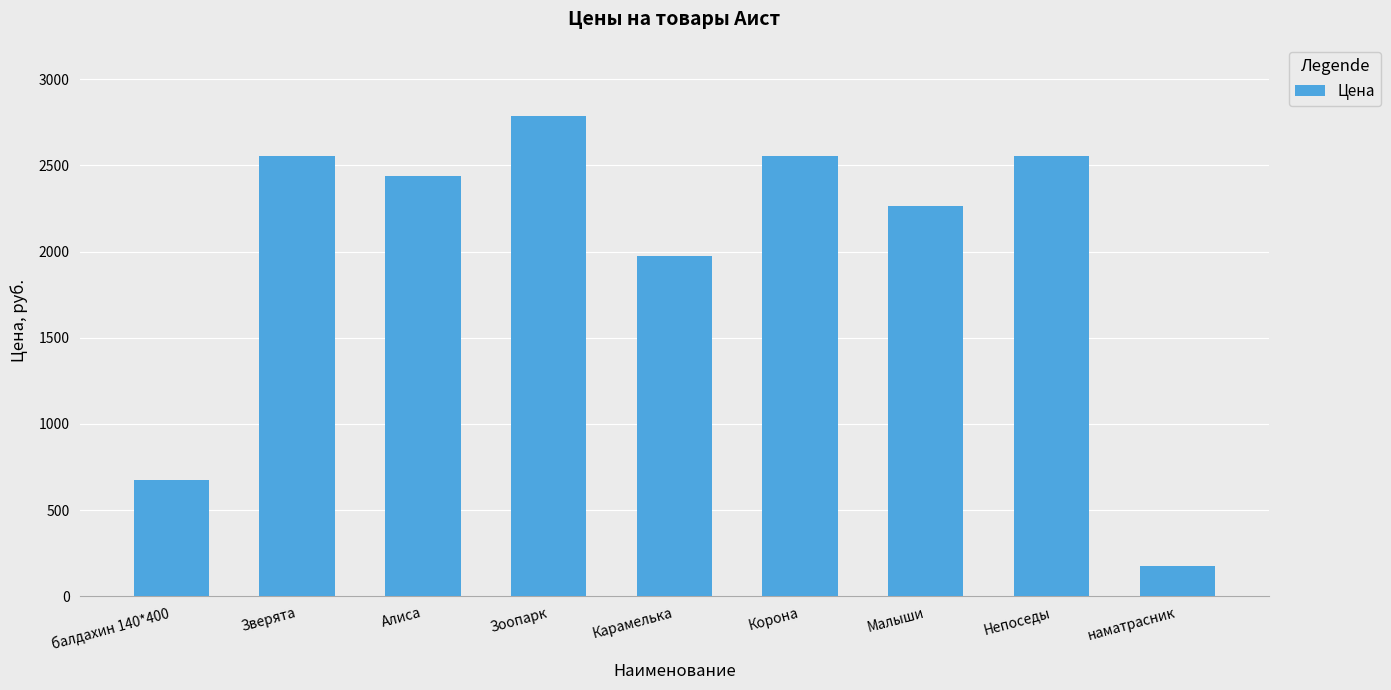

At which label does the data first exceed 2436?

Зверята